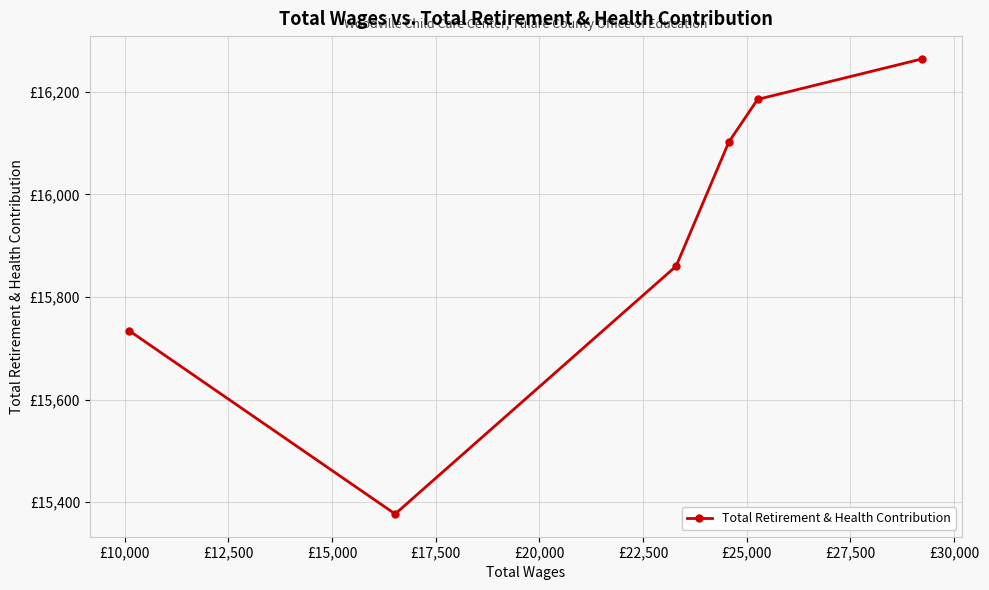

What is the difference between the values at £15,000 and £20,000?

126